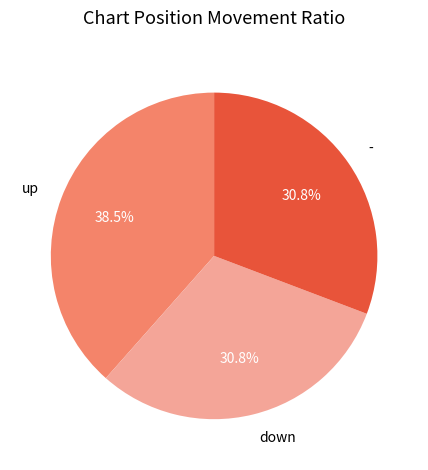

To the nearest percent, what portion does down represent?

31%